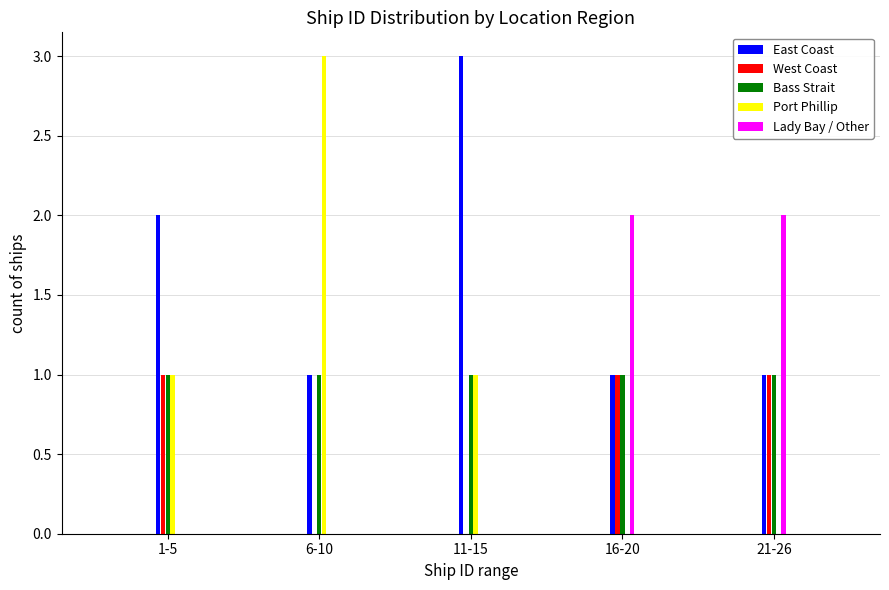

Reading right to left, transcribe all the data shown in this chart.

East Coast: 21-26=1	16-20=1	11-15=3	6-10=1	1-5=2
West Coast: 21-26=1	16-20=1	11-15=0	6-10=0	1-5=1
Bass Strait: 21-26=1	16-20=1	11-15=1	6-10=1	1-5=1
Port Phillip: 21-26=0	16-20=0	11-15=1	6-10=3	1-5=1
Lady Bay / Other: 21-26=2	16-20=2	11-15=0	6-10=0	1-5=0